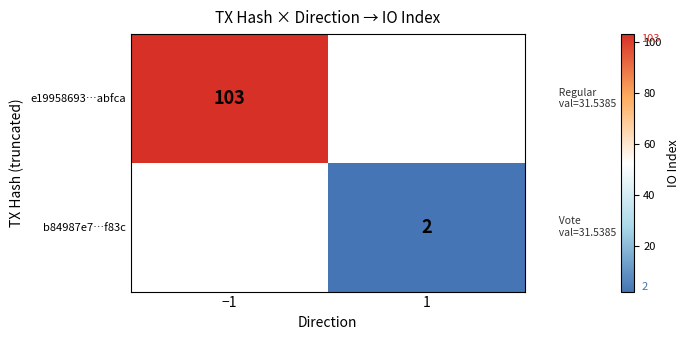

Is it true that b84987e7…f83c equals 0.6 at 1?

False